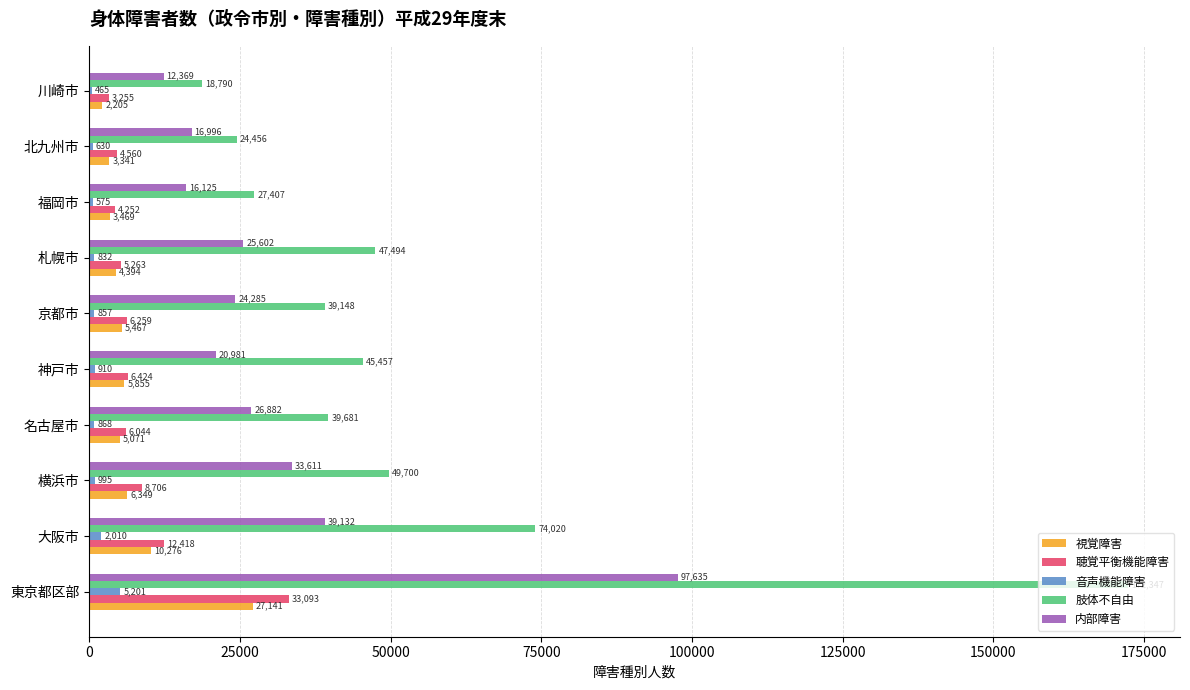

What is the sum of the 内部障害 values at 神戸市 and 北九州市?

37977